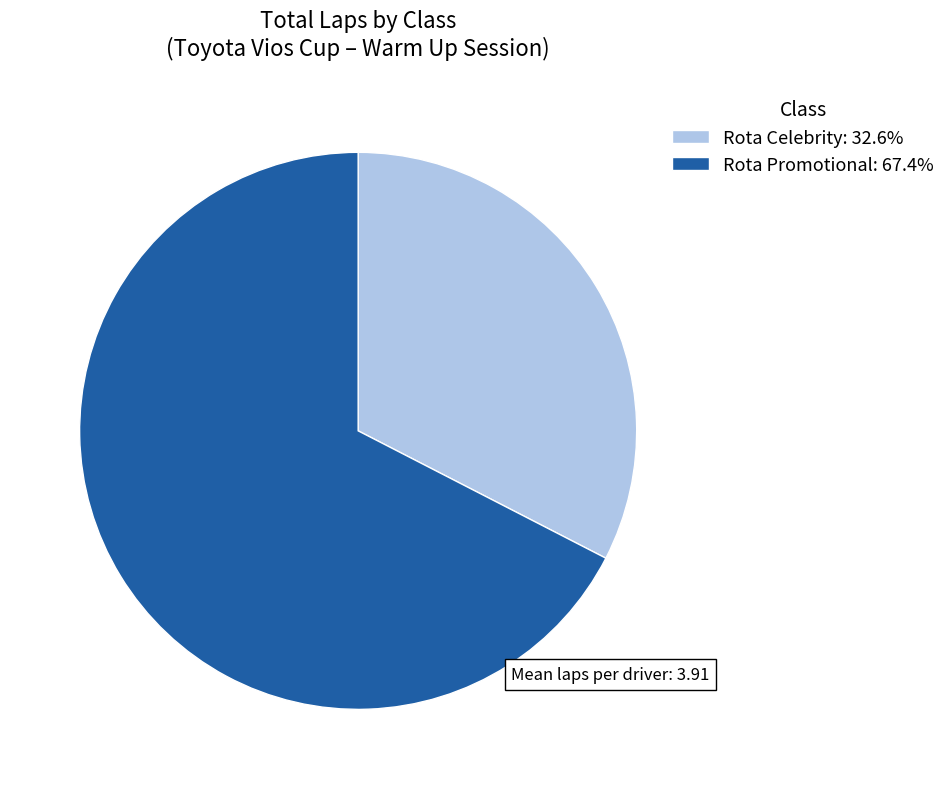

What is the largest slice in the pie chart?

Rota Promotional